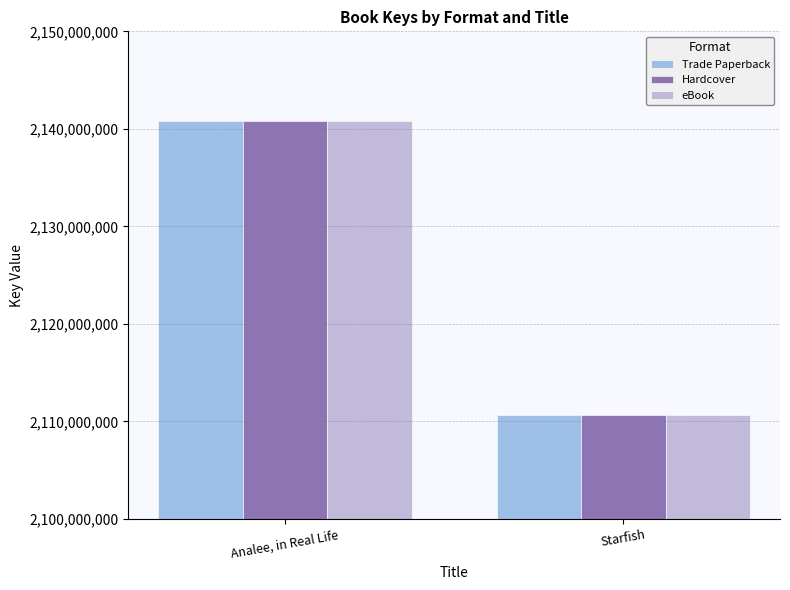

What is the sum of all Trade Paperback values?

4251498113